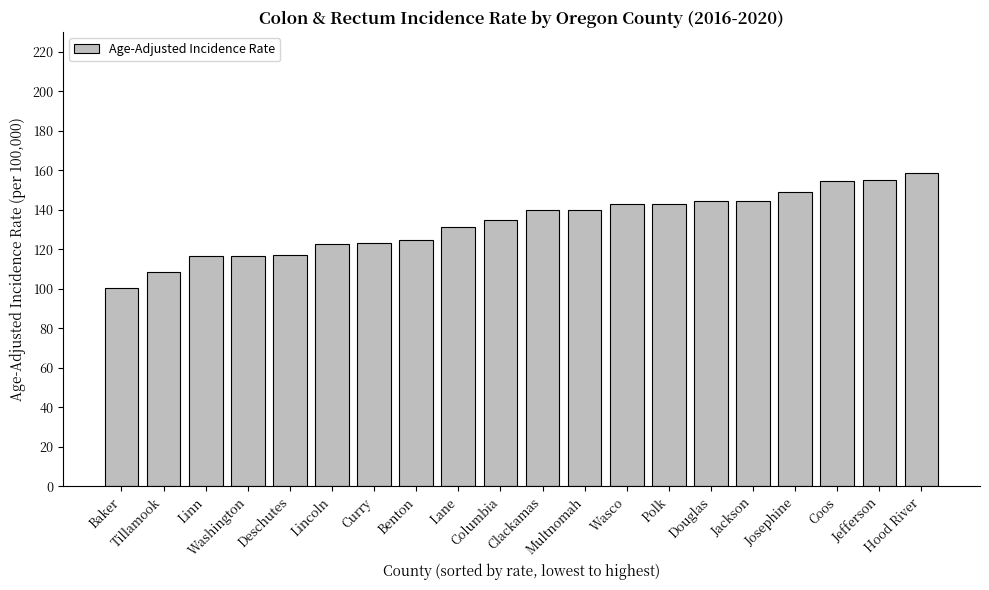

What is the difference between the maximum and minimum values?

58.3